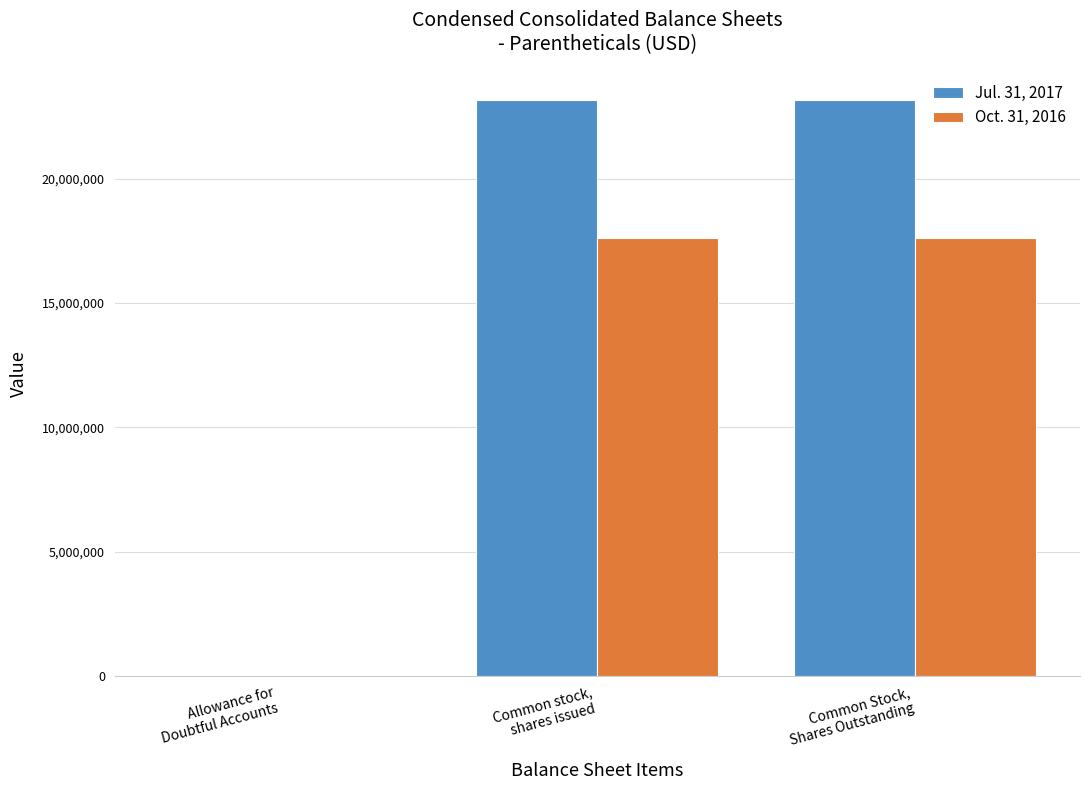

Reading right to left, what are all the values shown in this chart?

Jul. 31, 2017: 23172792	23172792	686
Oct. 31, 2016: 17614057	17614057	790